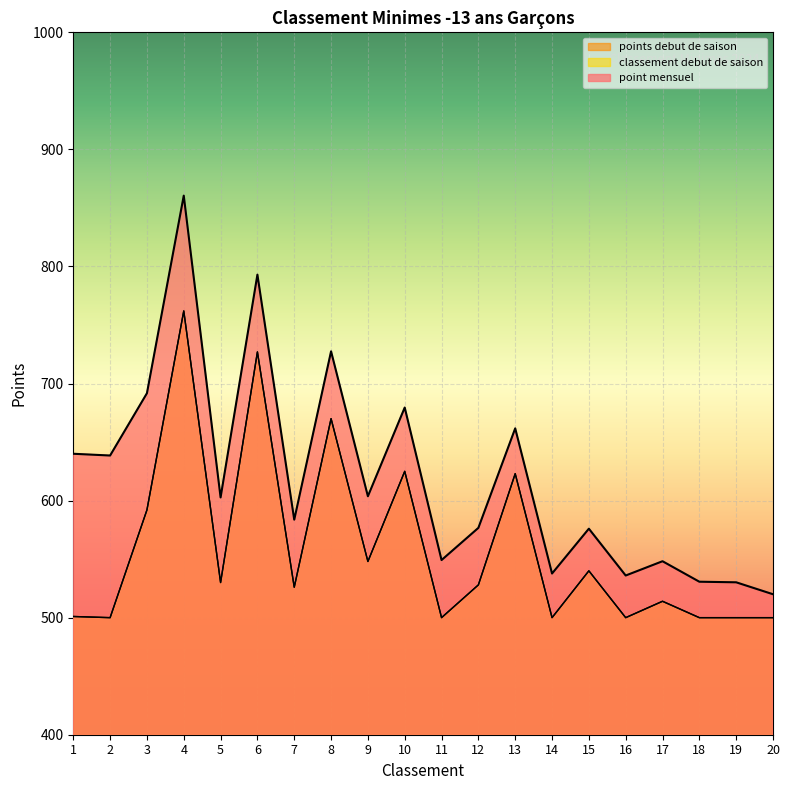

At which label does classement debut de saison reach its minimum?

2